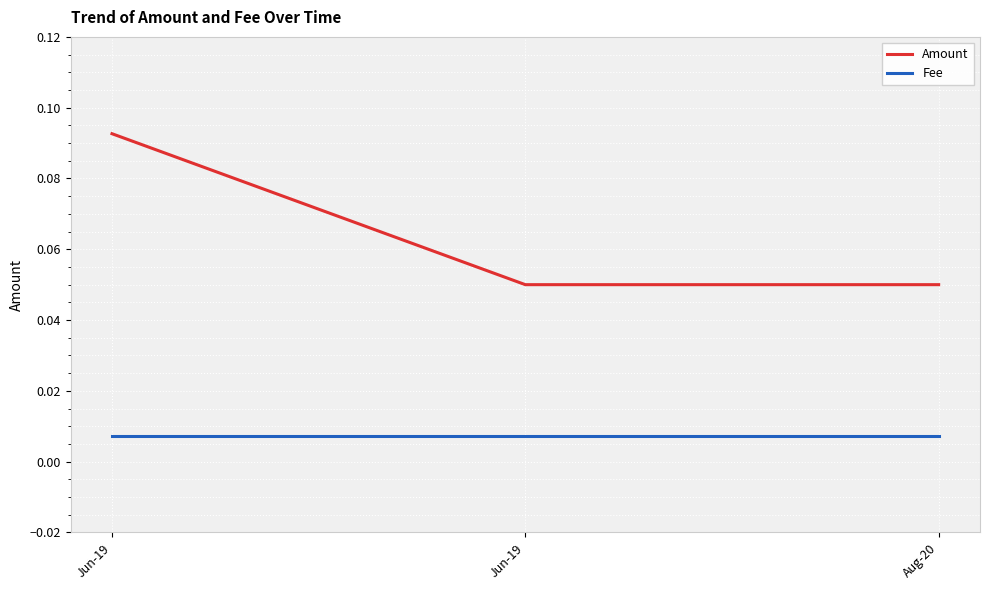

Reading left to right, list all the values displayed in this chart.

Amount: 0.1	0.1	0.1
Fee: 0.0	0.0	0.0